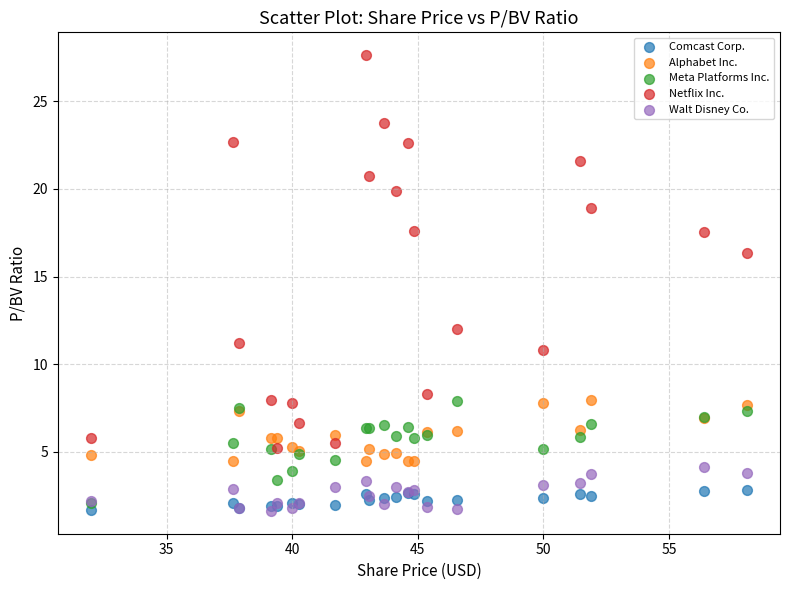

In the Netflix Inc. series, what Y value is closest to 16?

16.3